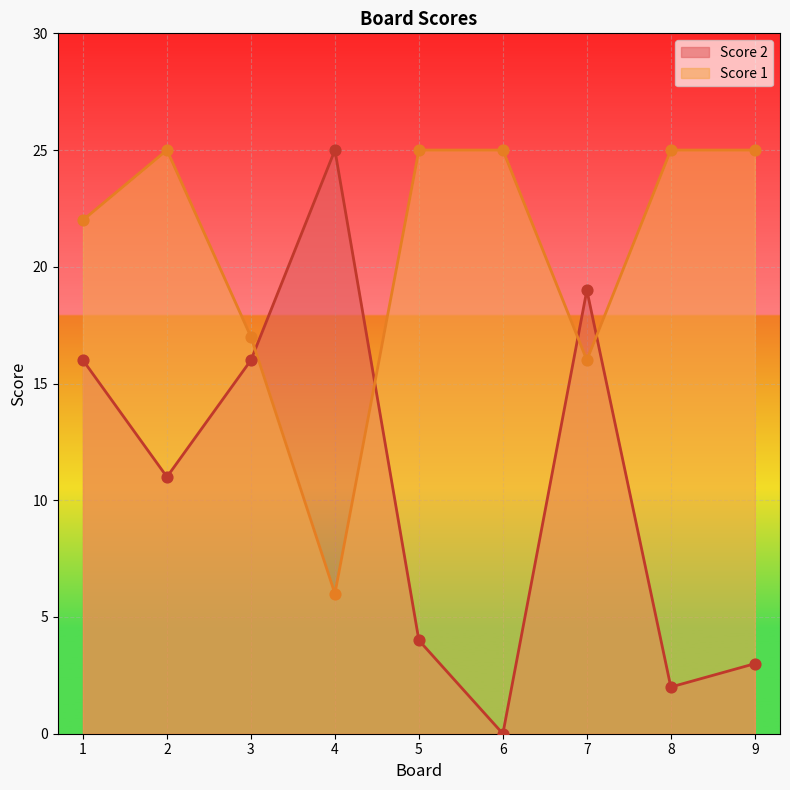

Which series contains the highest Y value?

Score 1